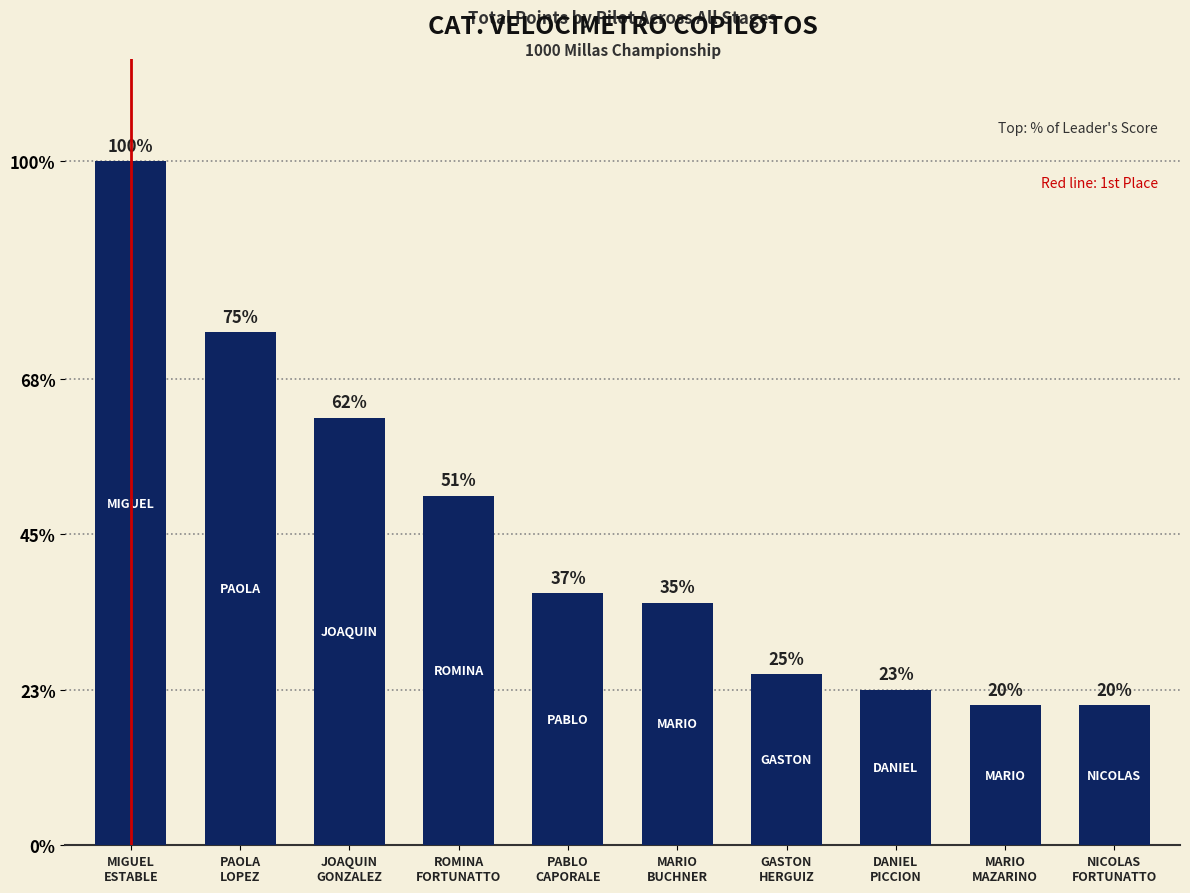

Does the chart contain any negative values?

No